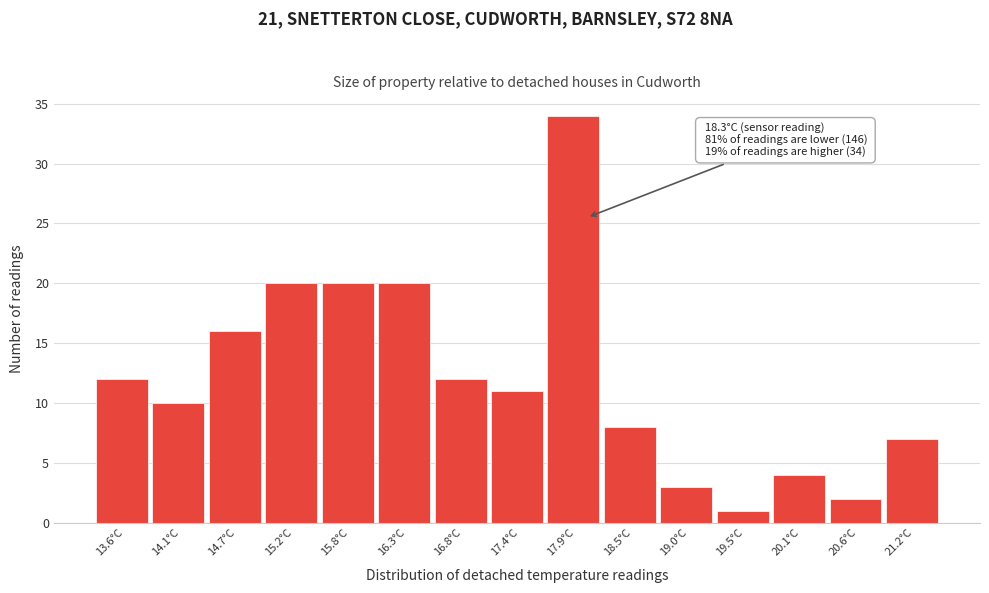

Reading right to left, list all the values displayed in this chart.

21.2°C=7	20.6°C=2	20.1°C=4	19.5°C=1	19.0°C=3	18.5°C=8	17.9°C=34	17.4°C=11	16.8°C=12	16.3°C=20	15.8°C=20	15.2°C=20	14.7°C=16	14.1°C=10	13.6°C=12